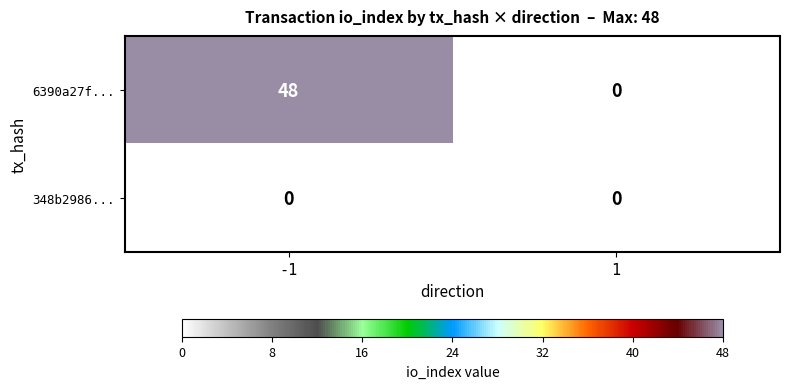

Which series has the largest total across all categories?

6390a27f...